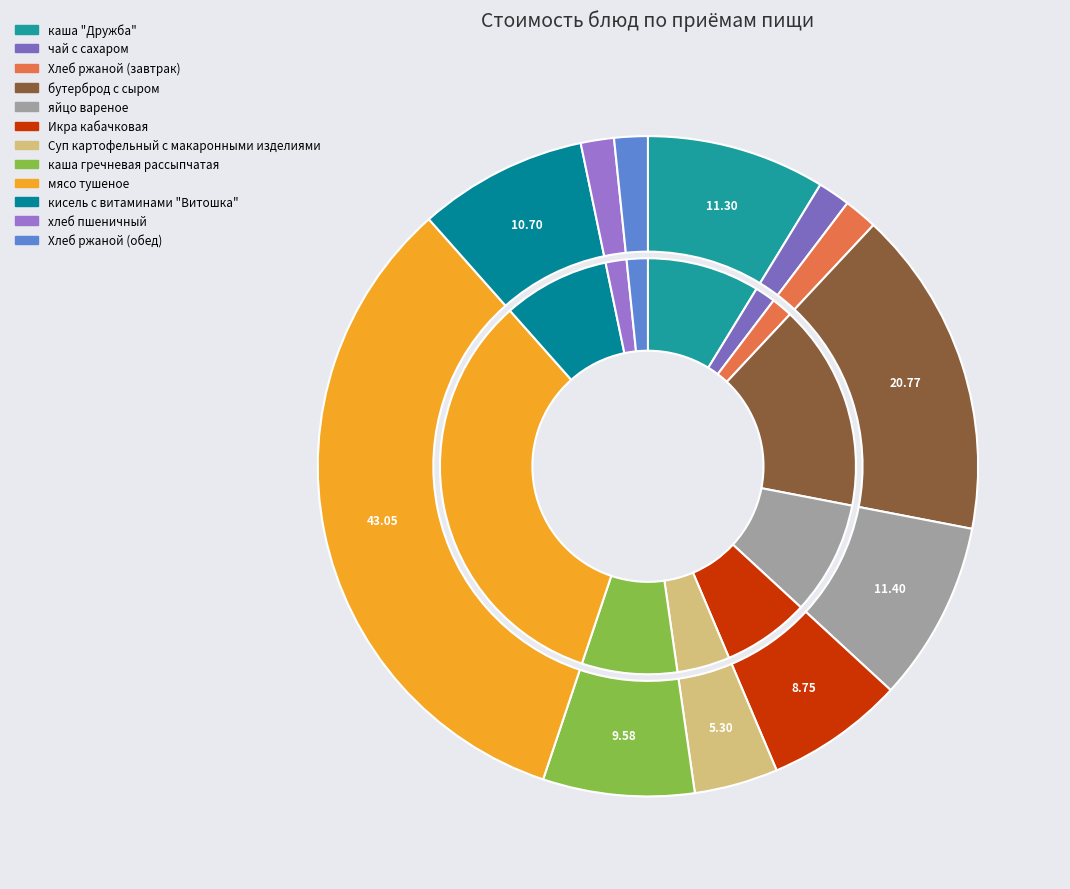

What percentage do хлеб пшеничный and каша "Дружба" together represent?

10.4%